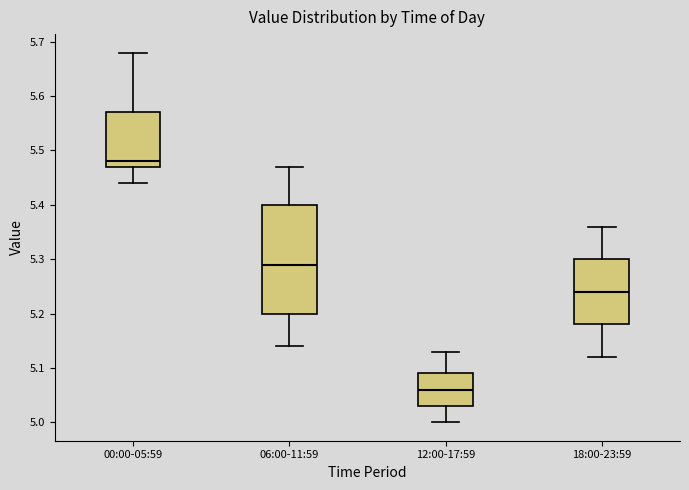

Reading left to right, transcribe this box plot: for each box, give where its median line is, the range the box spans, and where its two whiskers end, as read against the y-axis. The values are not printed on the chart, so give them approximately, as read against the axis.

00:00-05:59: median 5.48, box 5.47 to 5.57, whiskers 5.44 to 5.68
06:00-11:59: median 5.29, box 5.20 to 5.40, whiskers 5.14 to 5.47
12:00-17:59: median 5.06, box 5.03 to 5.09, whiskers 5.00 to 5.13
18:00-23:59: median 5.24, box 5.18 to 5.30, whiskers 5.12 to 5.36